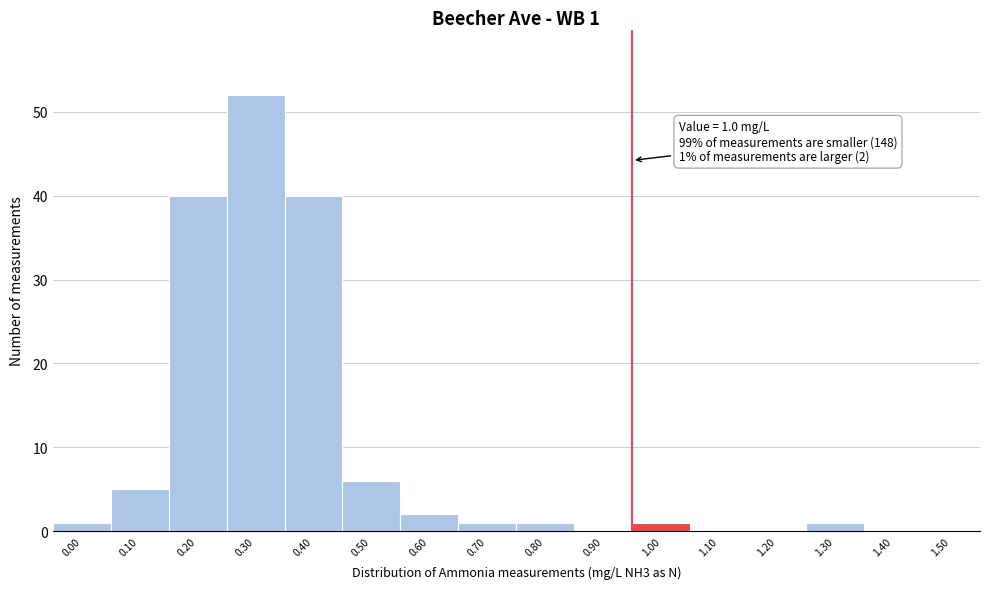

Reading left to right, what are all the values shown in this chart?

0.00=1	0.10=5	0.20=40	0.30=52	0.40=40	0.50=6	0.60=2	0.70=1	0.80=1	0.90=0	1.00=1	1.10=0	1.20=0	1.30=1	1.40=0	1.50=0